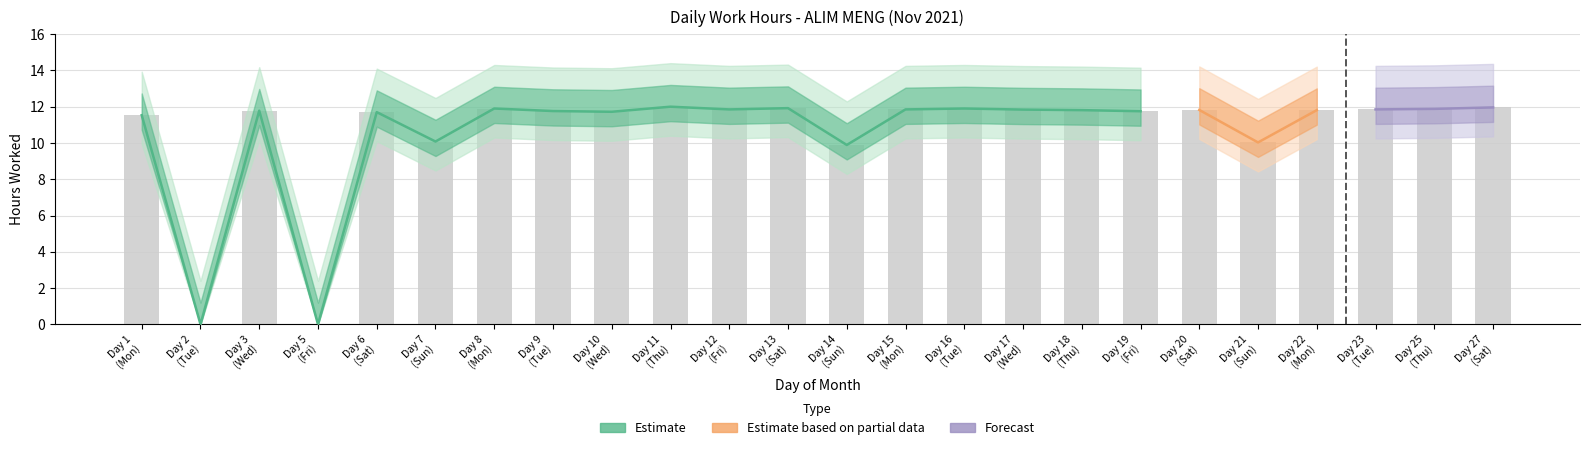

How many data points are less than 11?

5